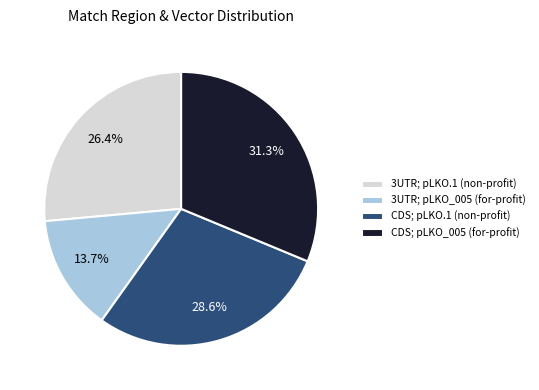

What is the ratio of the value at CDS; pLKO.1 (non-profit) to the value at 3UTR; pLKO_005 (for-profit)?

2.1